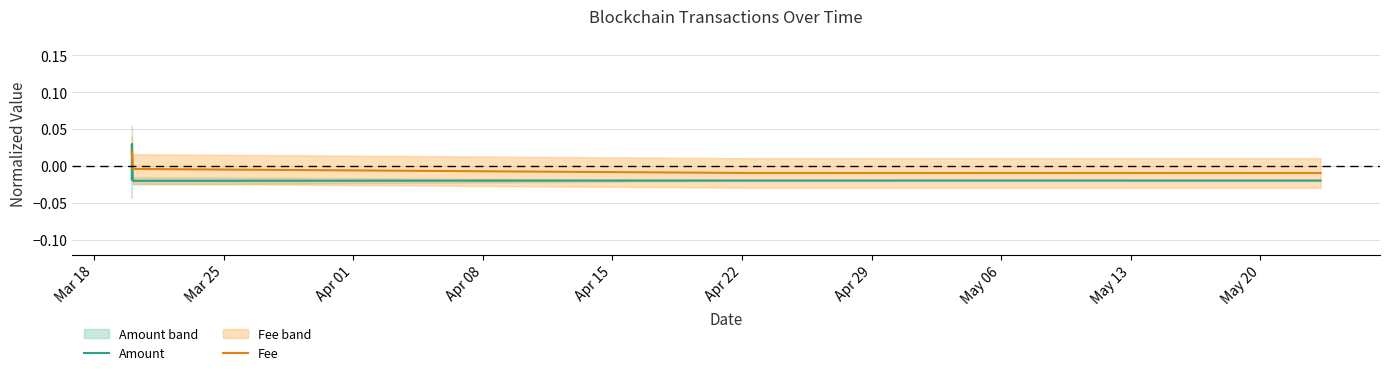

True or false: Fee and Amount intersect in this chart.

True